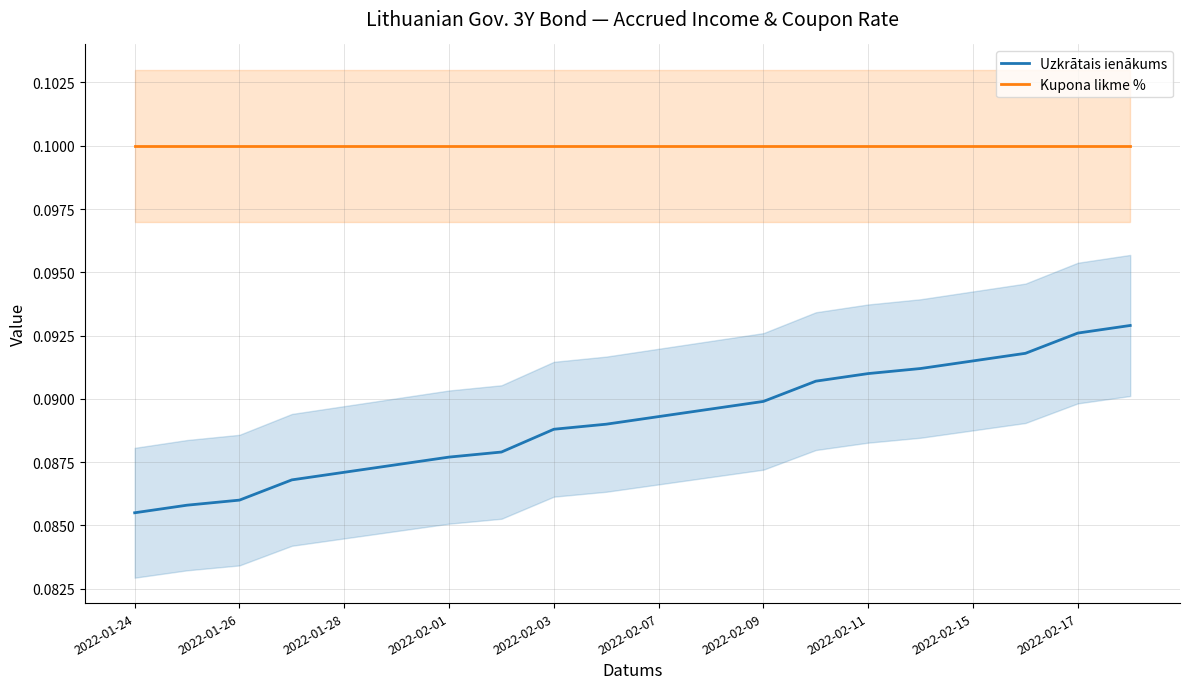

Is this an area chart (filled region under the line)?

No